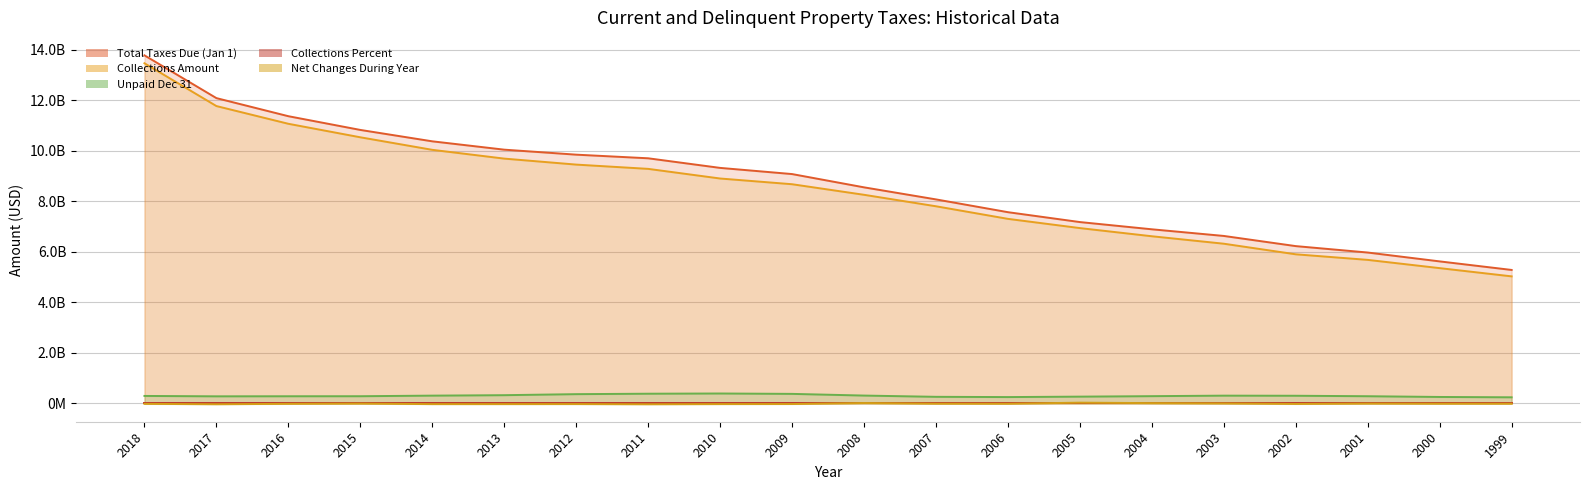

True or false: Collections Percent and Collections Amount cross at least once.

False